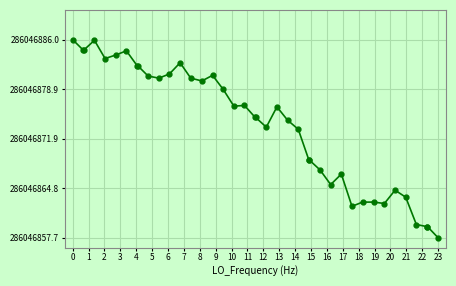

Does the chart have visible grid lines?

Yes